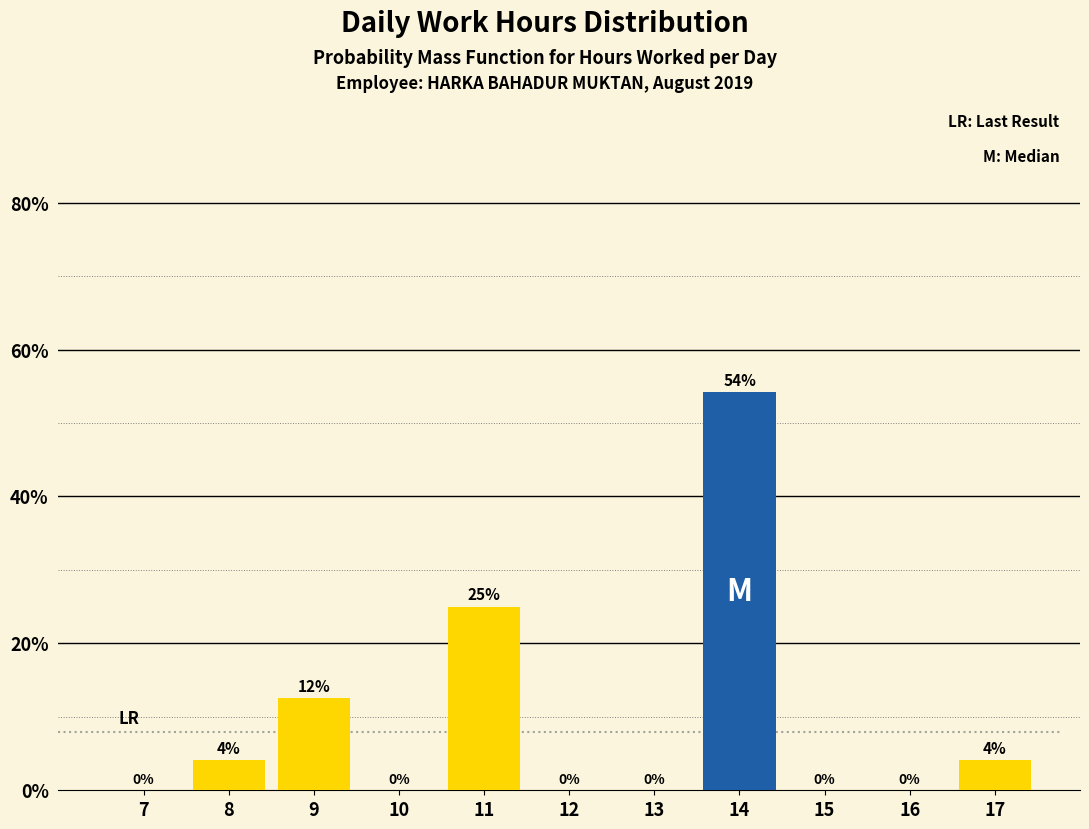

Approximately how many times larger is the value at 9 compared to 11?

0.5